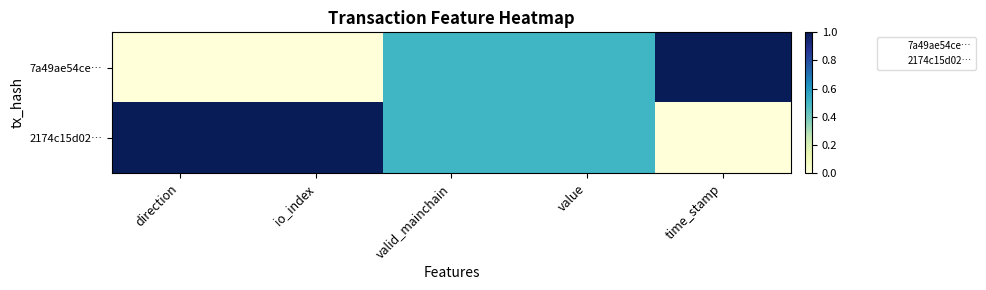

What is the greatest value displayed?

1.0